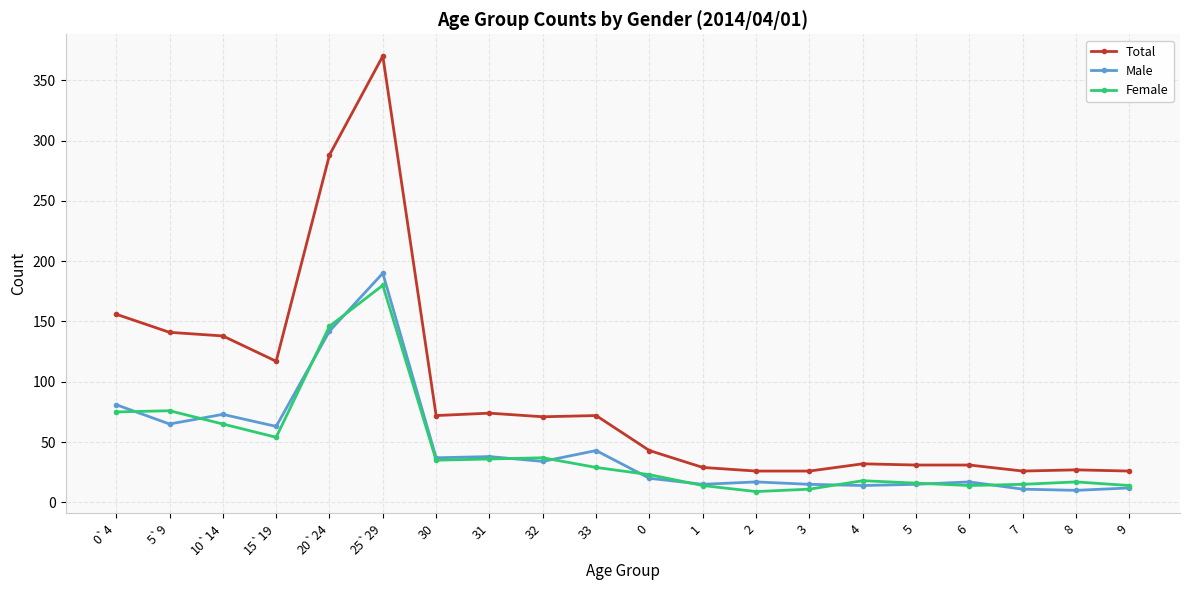

Where does the Male series first go above 34?

0`4